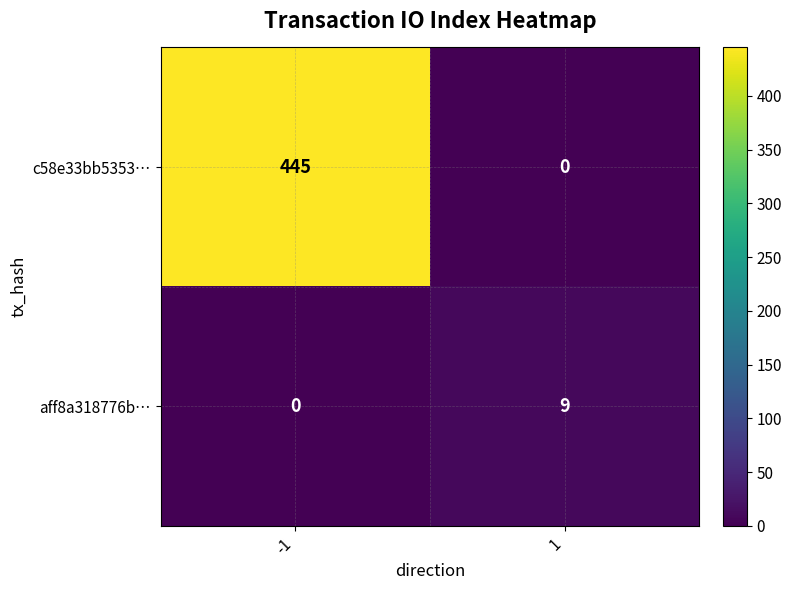

List the series in order of their peak value, highest first.

c58e33bb5353…, aff8a318776b…